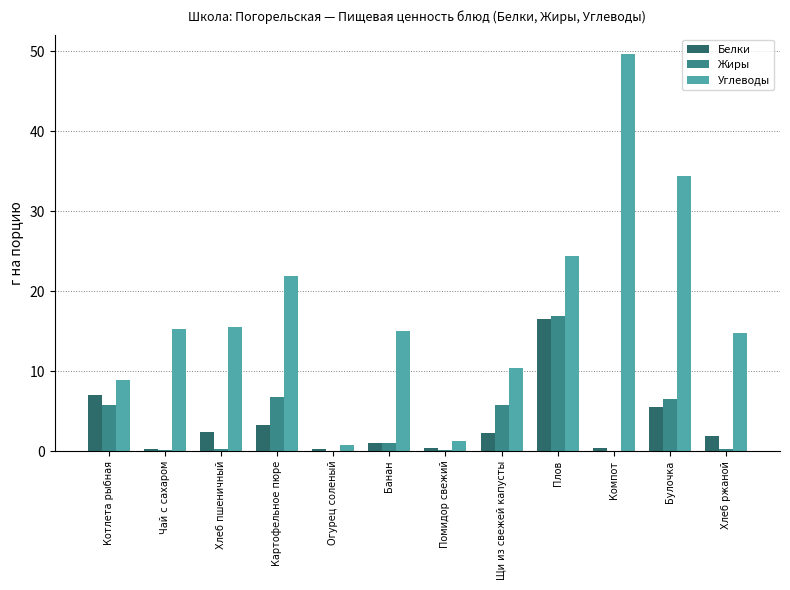

What is the total value across all series at Котлета рыбная?

21.6